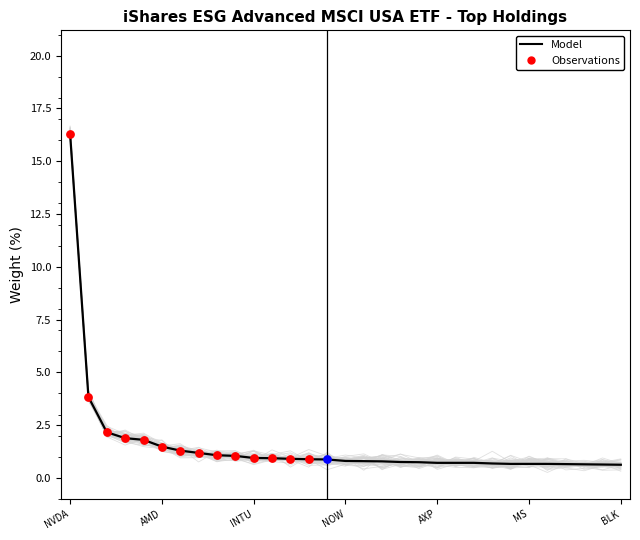

What is the ratio of the value at MS to the value at AMAT?

0.6